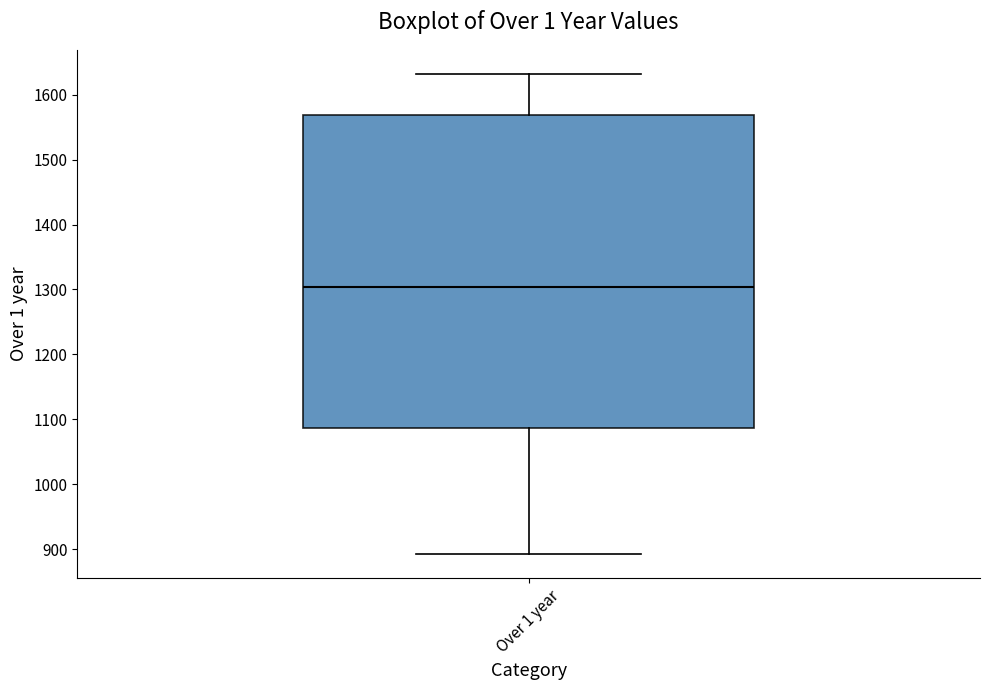

Transcribe this box plot: give where the median line is, the range the box spans, and where the two whiskers end, as read against the y-axis. The values are not printed on the chart, so give them approximately, as read against the axis.

median 1300, box 1090 to 1570, whiskers 890 to 1630